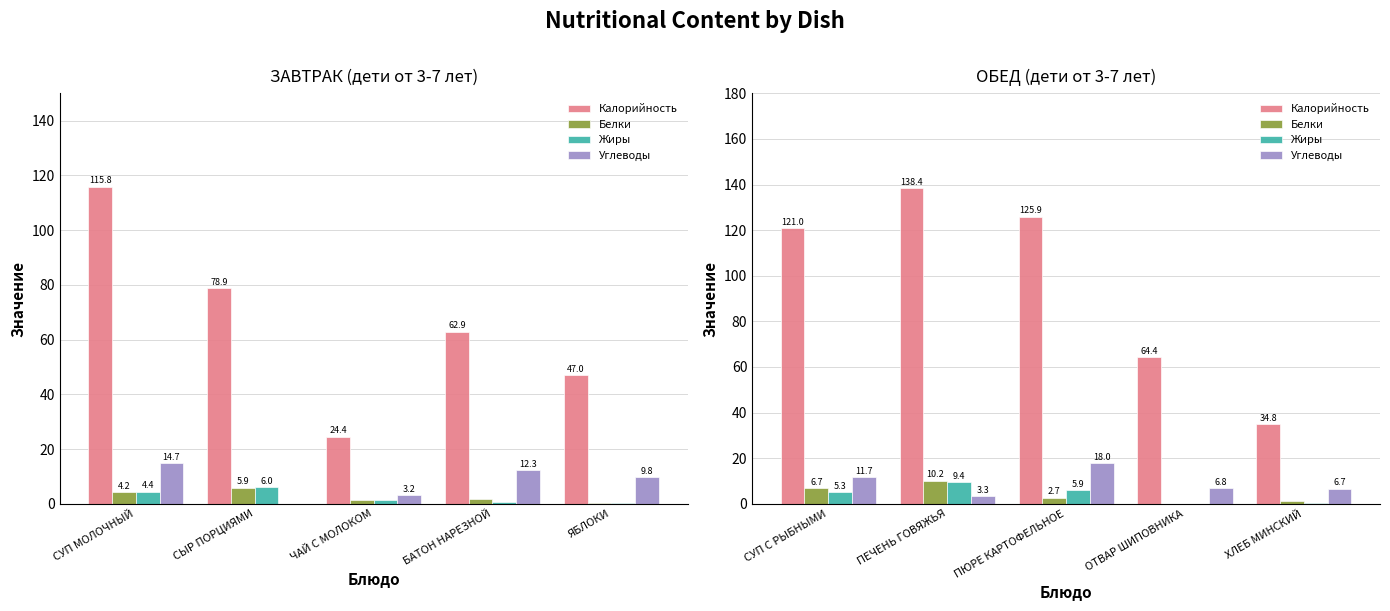

The Углеводы series shows 4.8 at ПЮРЕ КАРТОФЕЛЬНОЕ. True or false?

False